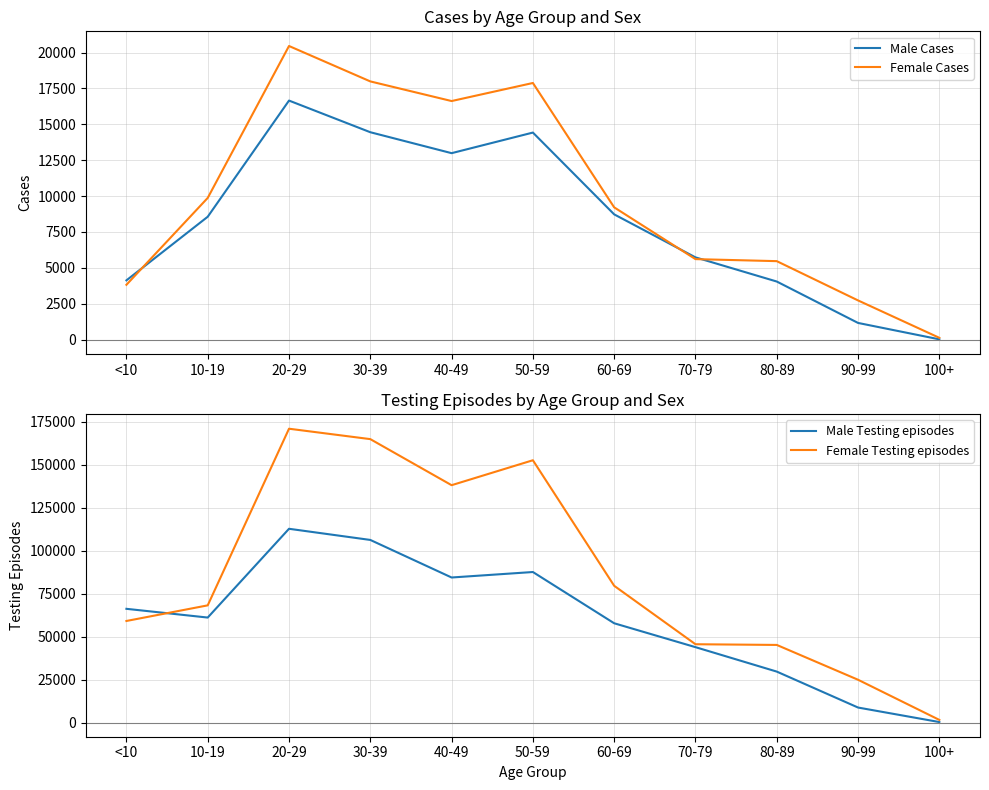

Reading left to right, what are all the values shown in this chart?

Male Cases: <10=4129	10-19=8560	20-29=16654	30-39=14449	40-49=12990	50-59=14425	60-69=8726	70-79=5730	80-89=4047	90-99=1162	100+=20
Female Cases: <10=3820	10-19=9872	20-29=20456	30-39=17989	40-49=16621	50-59=17879	60-69=9215	70-79=5608	80-89=5467	90-99=2730	100+=125
Male Testing episodes: <10=66177	10-19=61092	20-29=112766	30-39=106274	40-49=84409	50-59=87600	60-69=57769	70-79=43861	80-89=29635	90-99=8711	100+=264
Female Testing episodes: <10=59101	10-19=68195	20-29=171012	30-39=164956	40-49=138143	50-59=152661	60-69=79581	70-79=45561	80-89=45155	90-99=24882	100+=1512